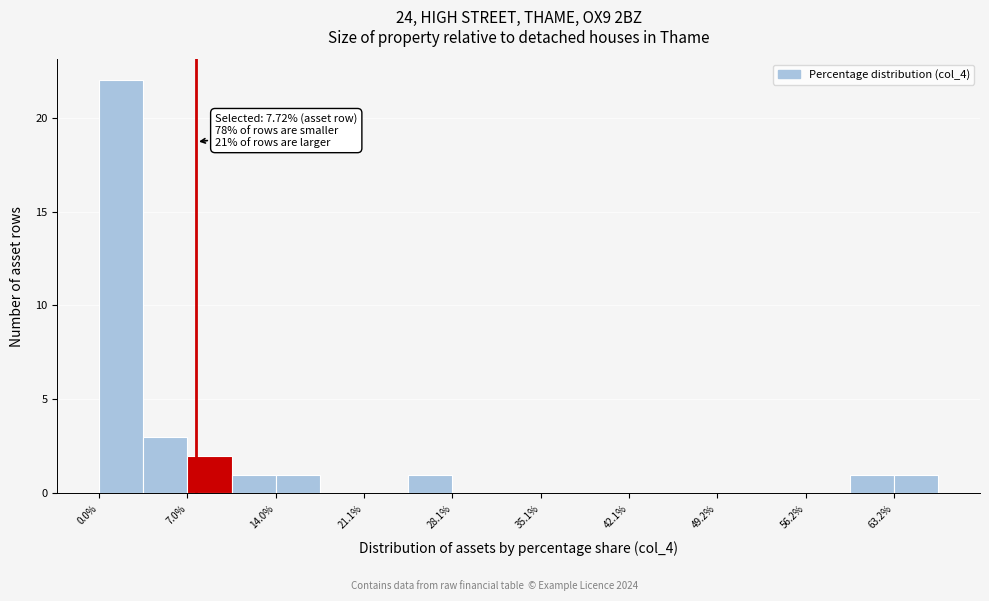

Around what value on the x-axis is the tallest bar? Give the approximate position of its centre, as read against the axis.

2